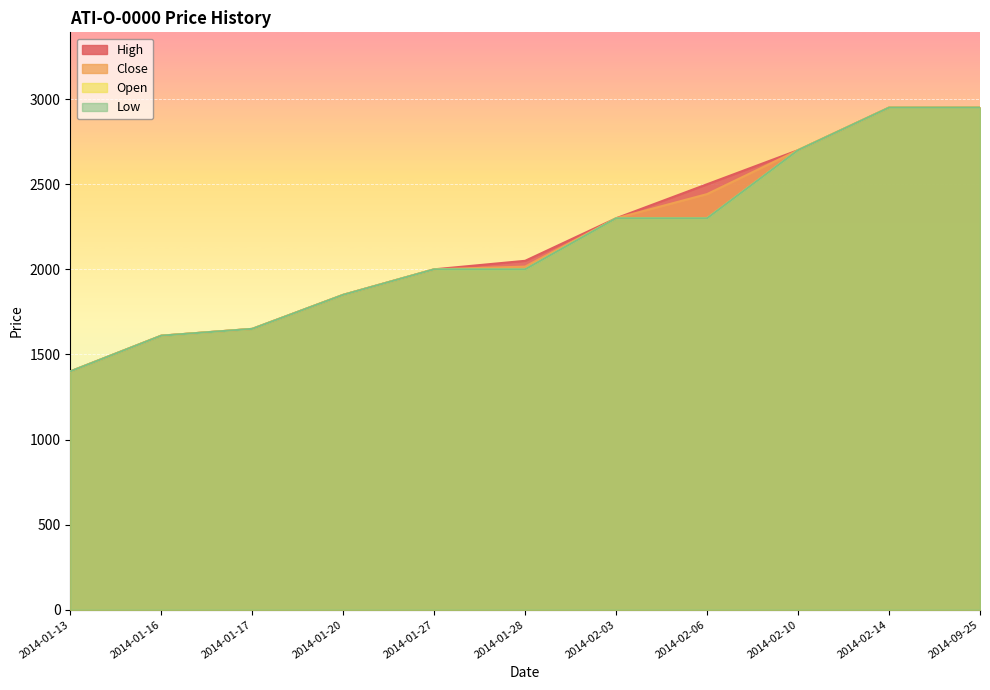

What is the difference between the High values at 2014-02-14 and 2014-01-16?

1340